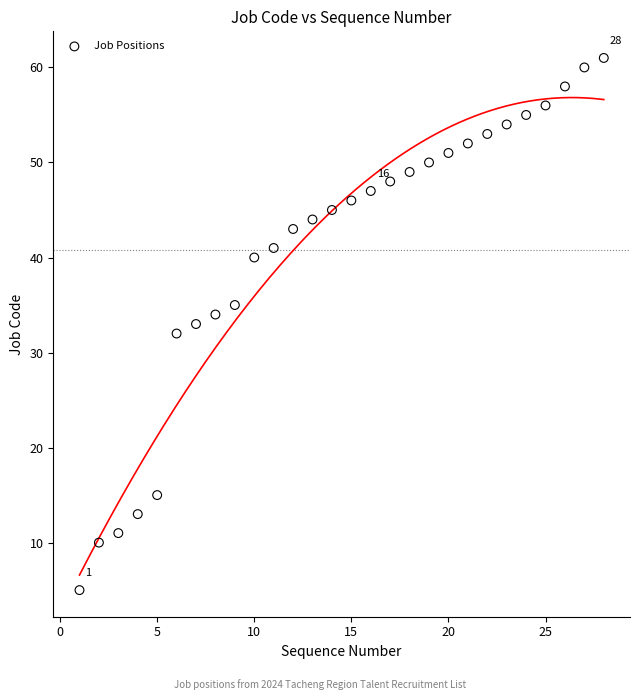

What is the range of X values (max minus min)?

27